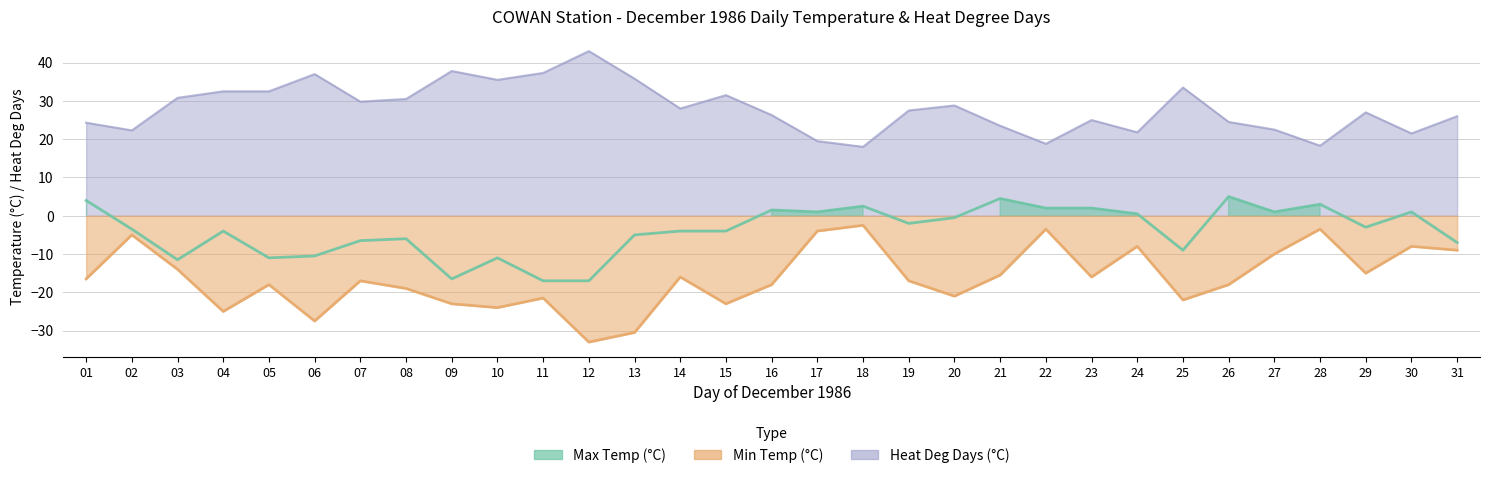

List the series in order of their peak value, highest first.

Heat Deg Days (°C), Max Temp (°C), Min Temp (°C)